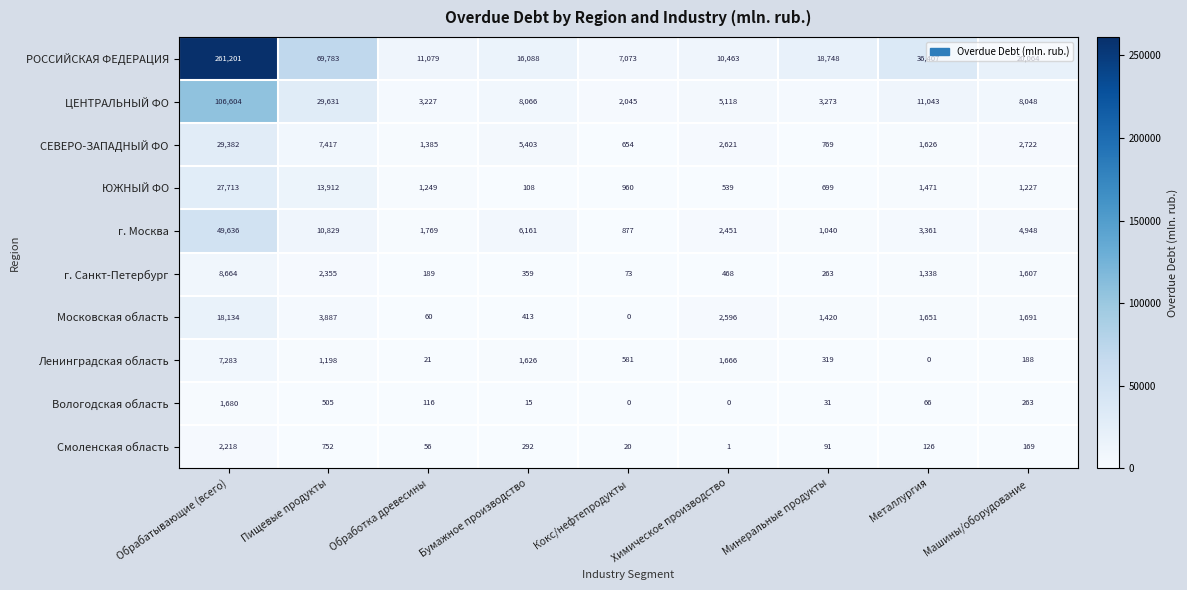

Which category has the highest value across all series?

Обрабатывающие (всего)